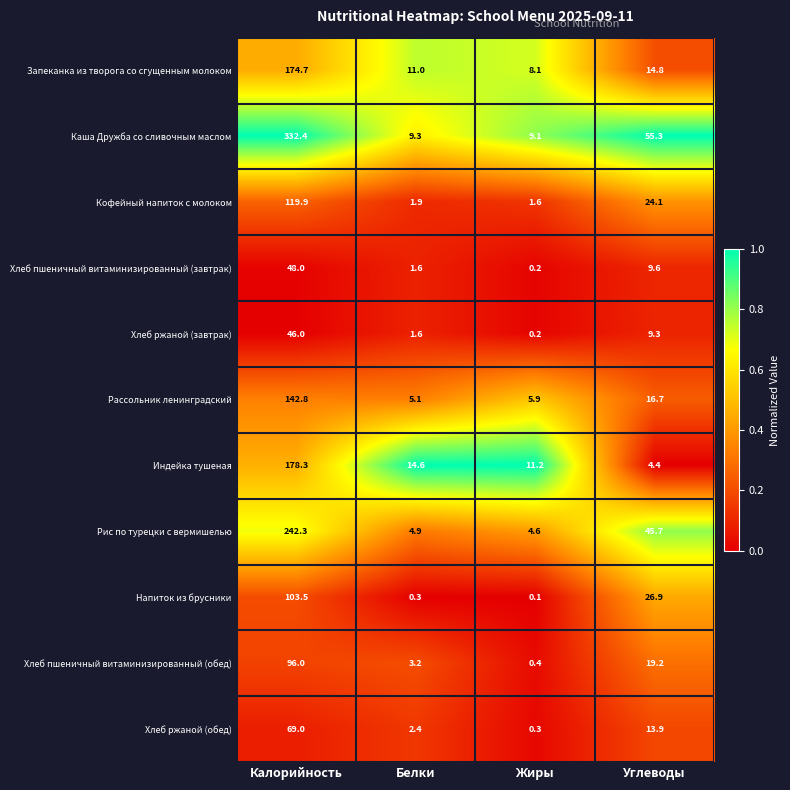

The Индейка тушеная series shows 82.1 at Калорийность. True or false?

False